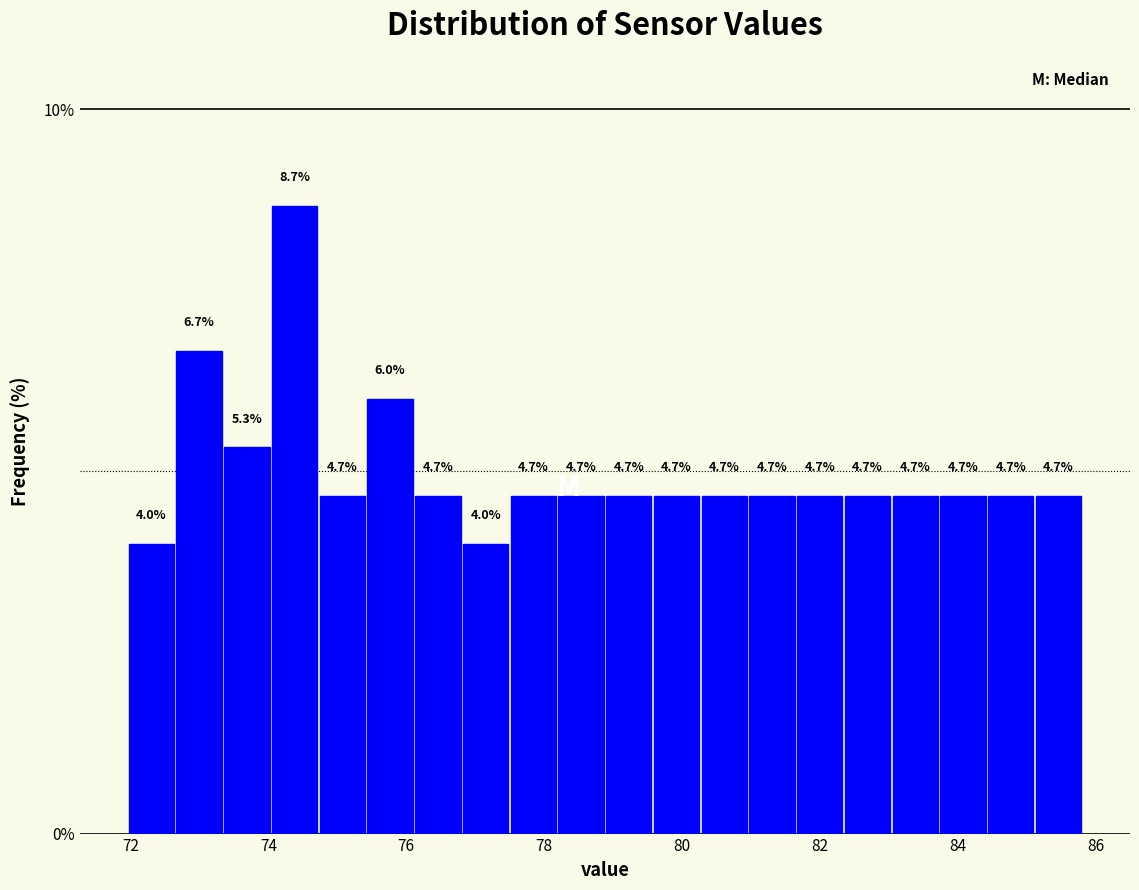

Around what value on the x-axis is the tallest bar? Give the approximate position of its centre, as read against the axis.

74.4